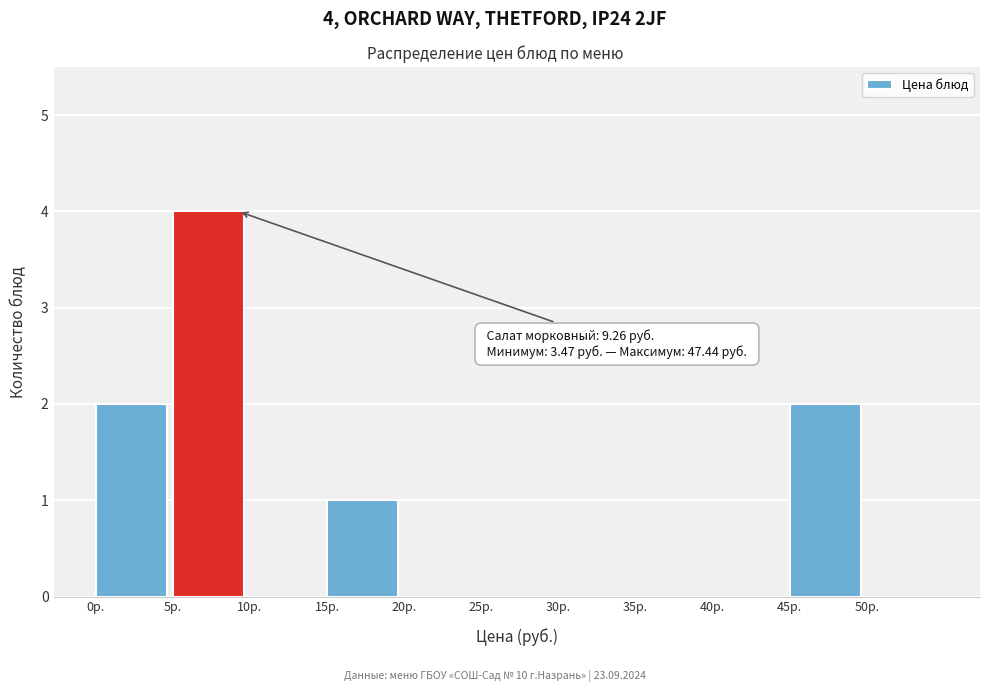

Over which range of the x-axis is the bar tallest?

5 to 10